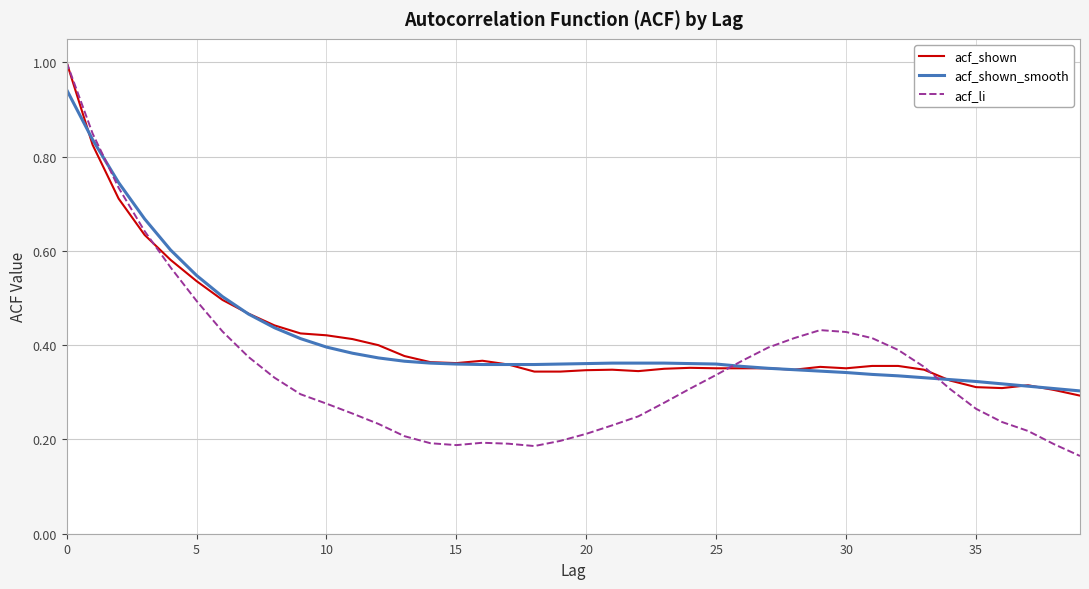

What is the maximum value shown in the chart?

1.0